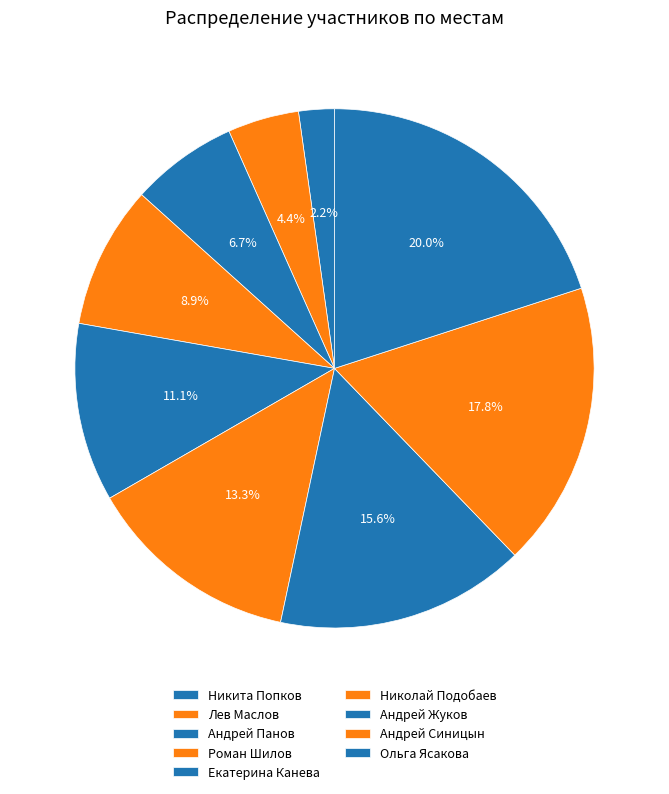

How many slices are in this pie chart?

9